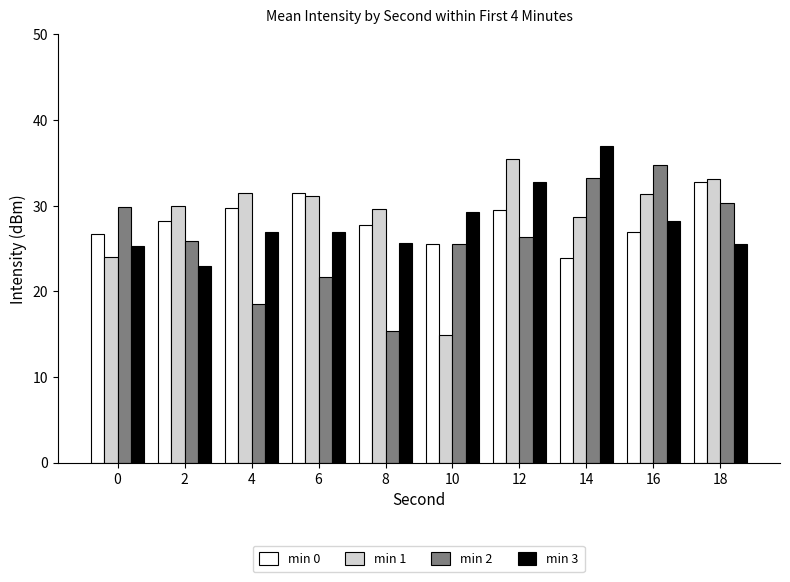

True or false: min 1 has a value of 40.1 at 0.

False